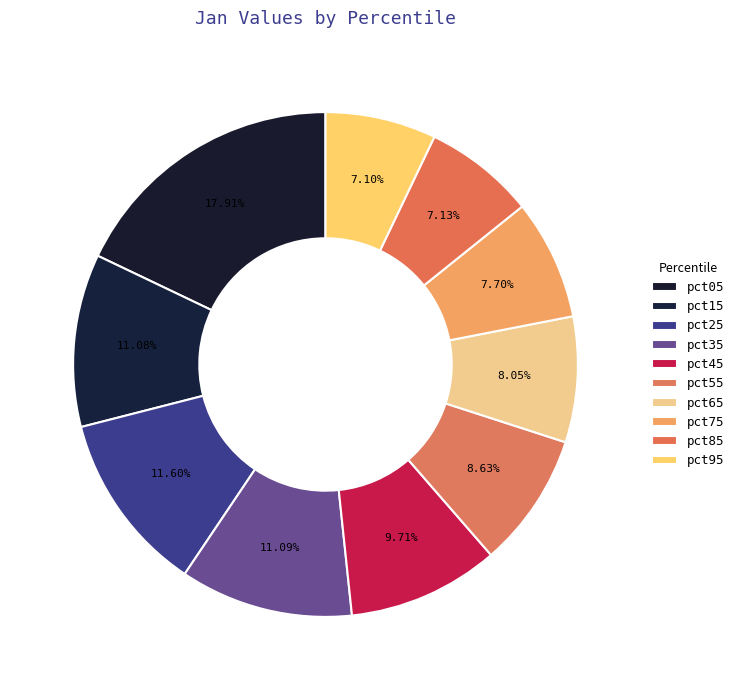

Which slice is the largest?

pct05